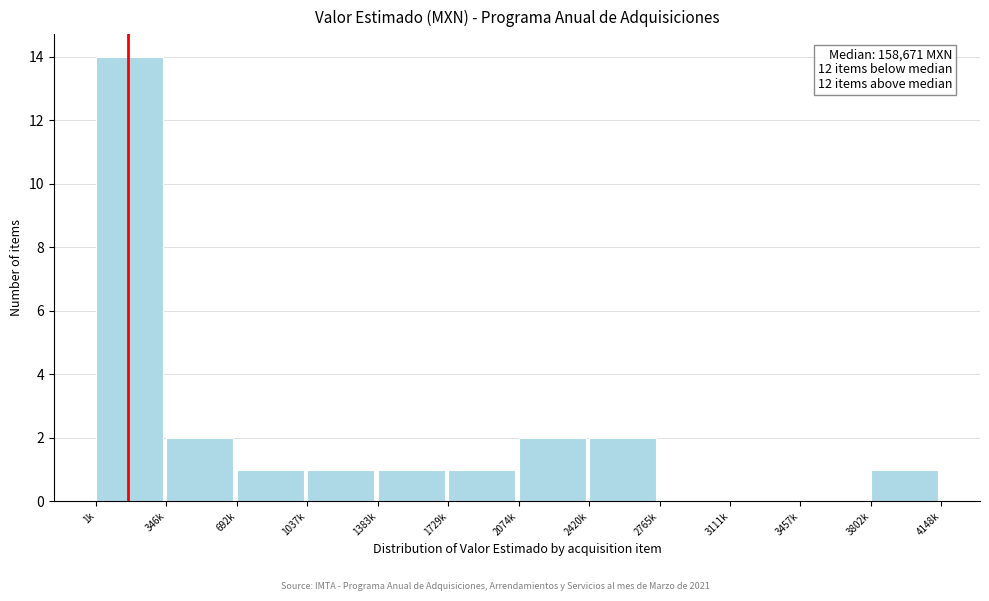

Reading left to right, transcribe all the data shown in this chart.

1k=14	346k=2	692k=1	1037k=1	1383k=1	1729k=1	2074k=2	2420k=2	2765k=0	3111k=0	3457k=0	3802k=1